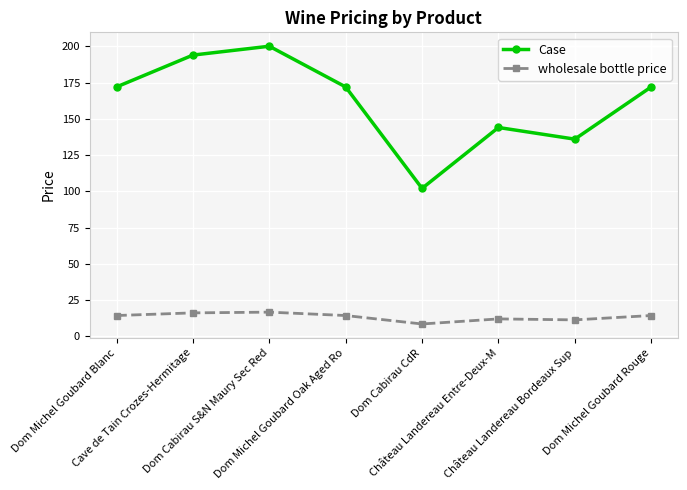

True or false: Case has a value of 63.9 at Château Landereau Bordeaux Sup.

False